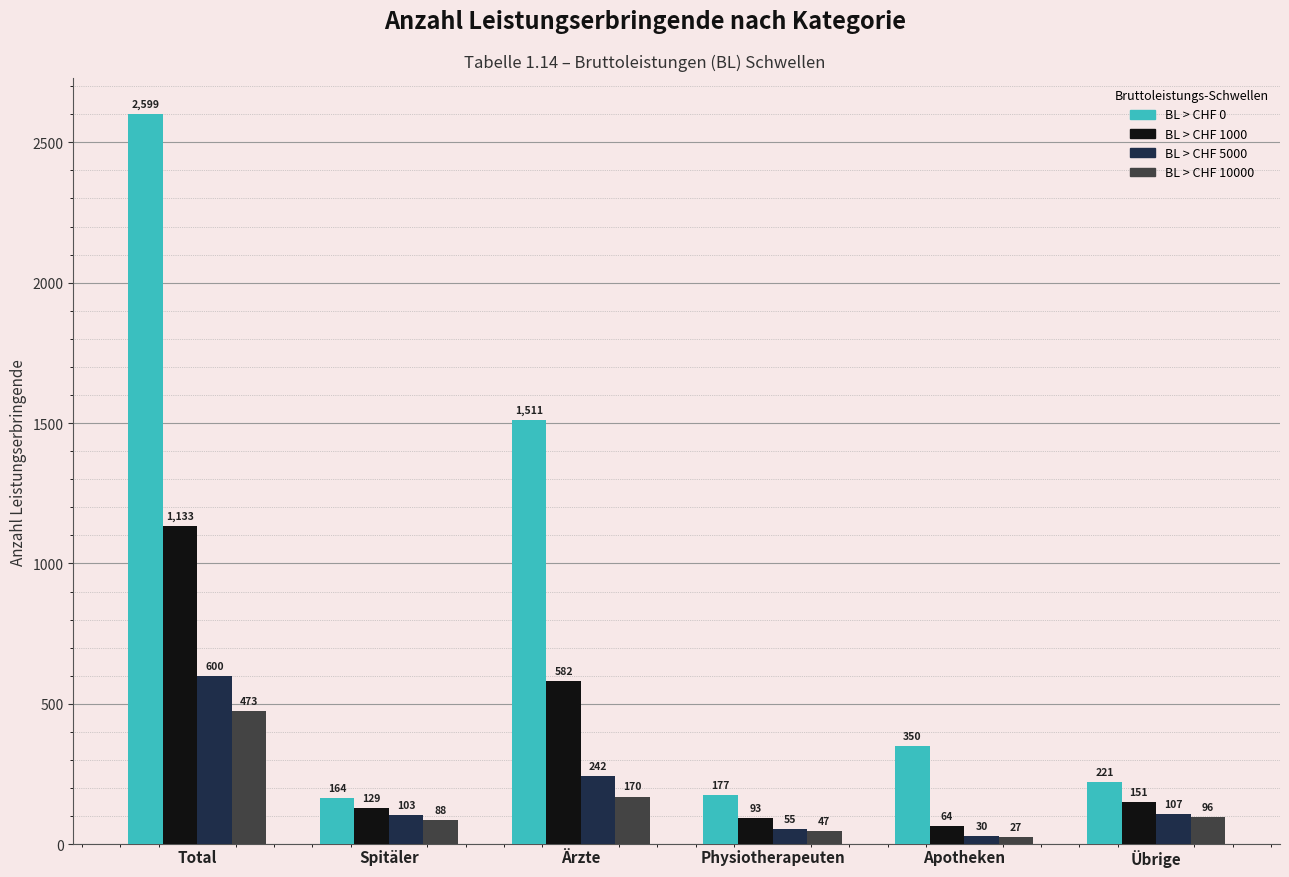

At which category is the sum across all series the highest?

Total